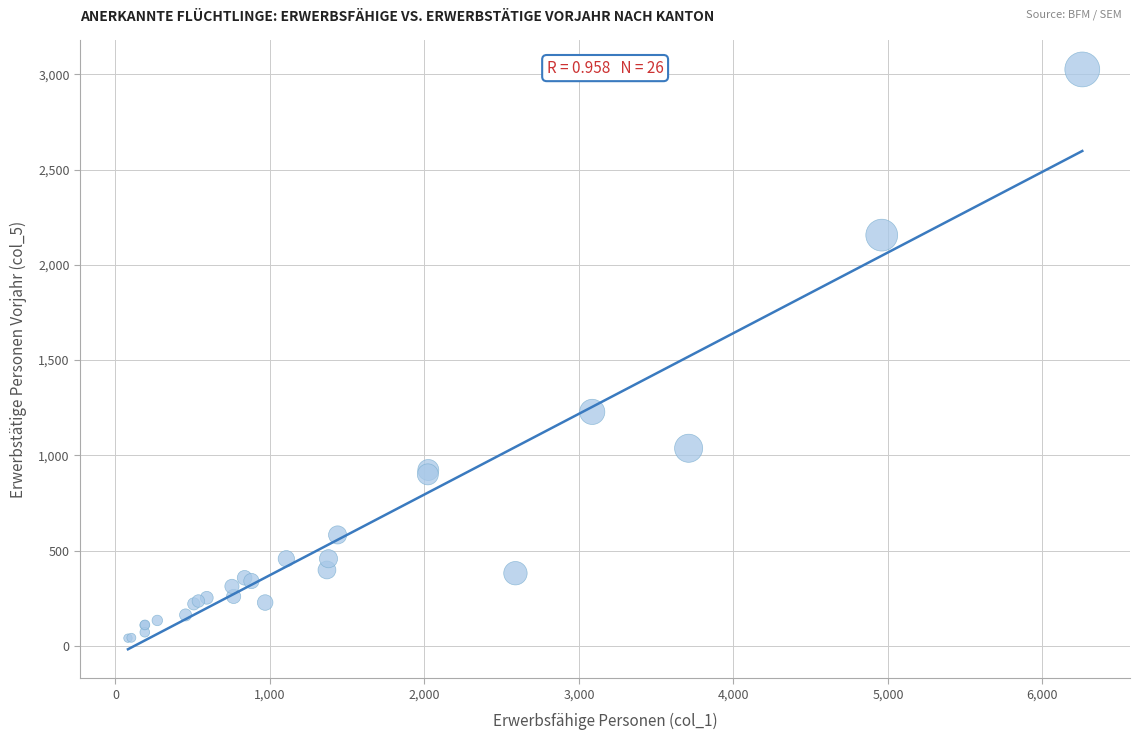

What Y value in the scatter plot is closest to 1533?

1228